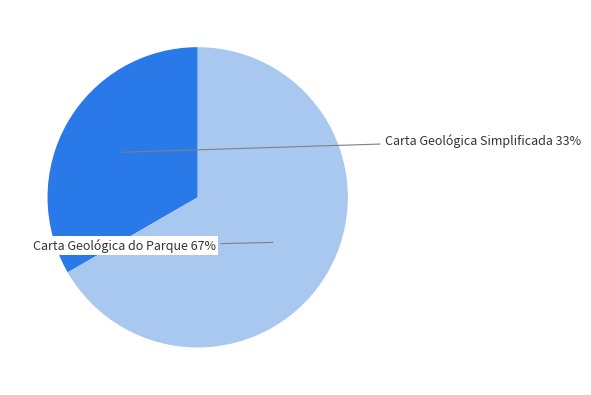

Is there any slice that represents more than half of the pie?

Yes